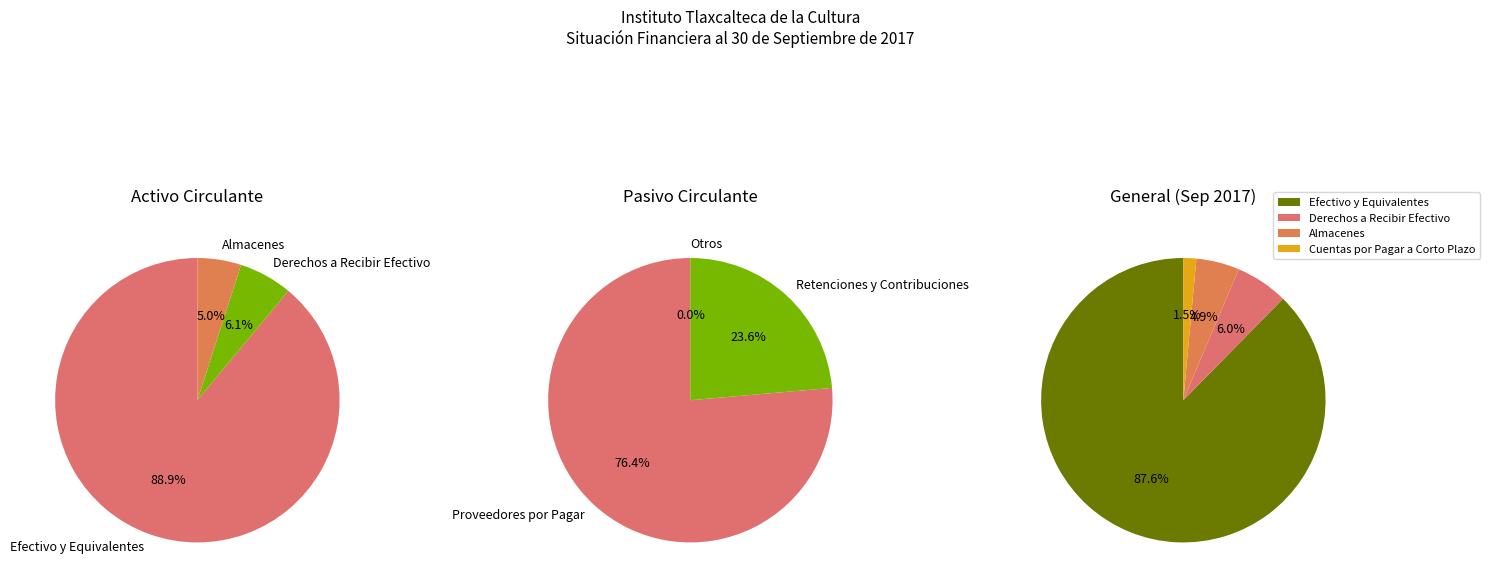

Is it true that Derechos a Recibir Efectivo is 6% of the pie?

True